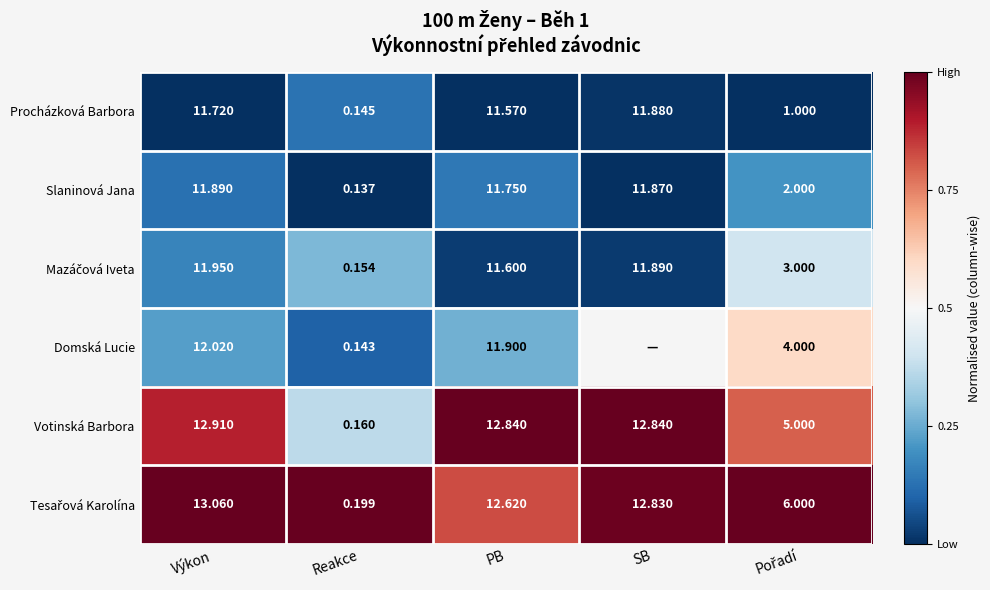

Which has a higher value, SB or PB?

SB